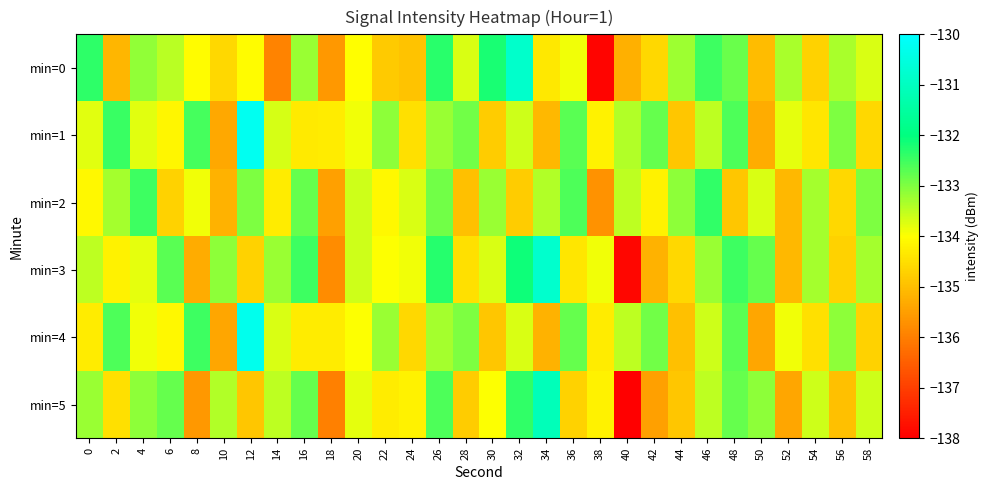

Between 2 and 28, which series saw the biggest shift?

min=2